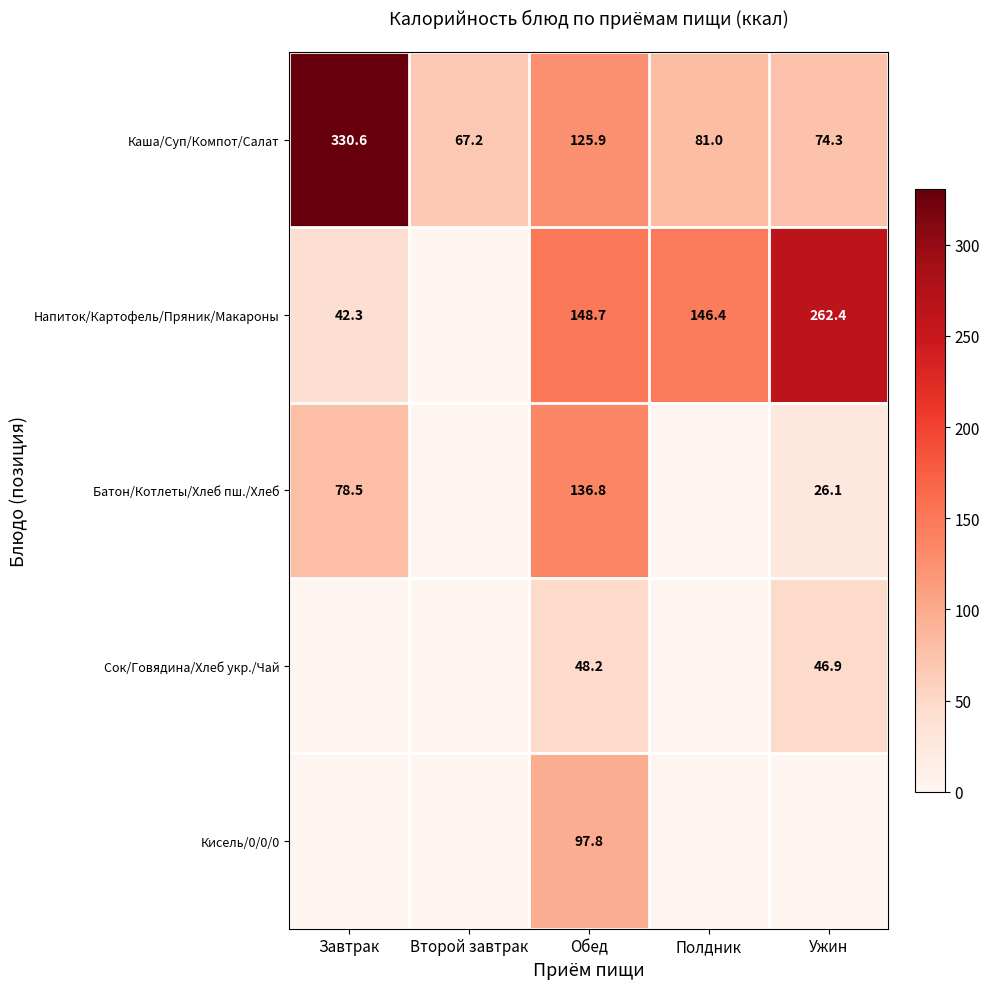

What is the average value of the Каша/Суп/Компот/Салат series?

135.8